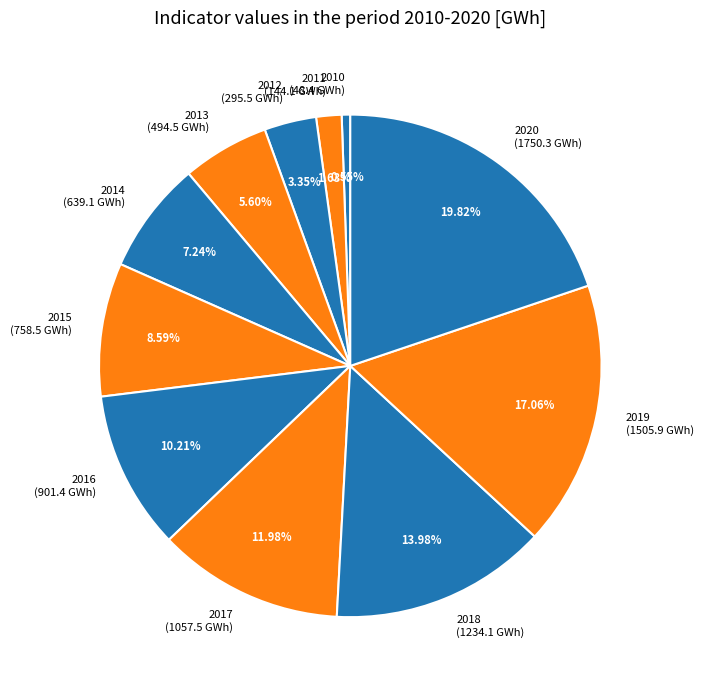

What is the ratio of the value at 2018 to the value at 2019?

0.8